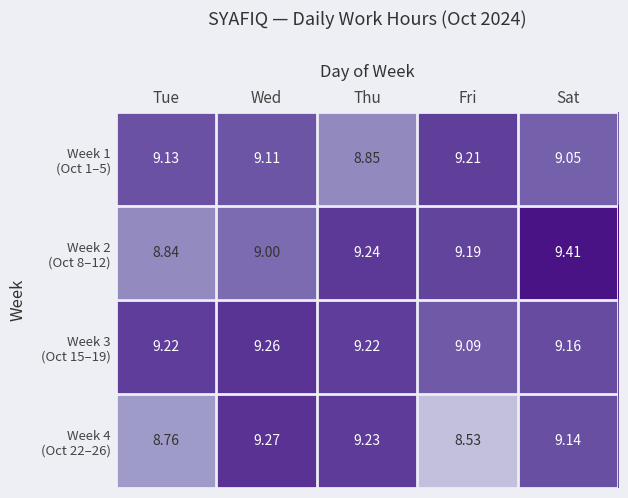

At which category is the sum across all series the highest?

Sat